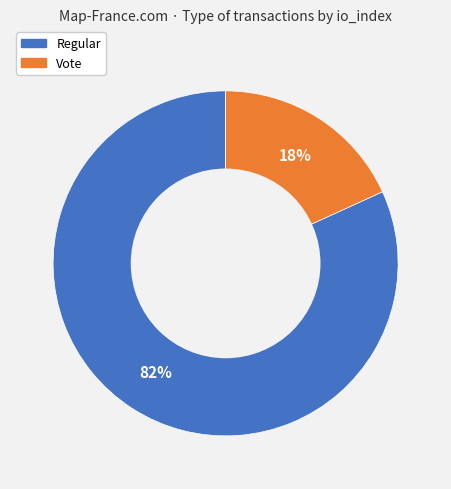

To the nearest percent, what is the average slice percentage?

50%